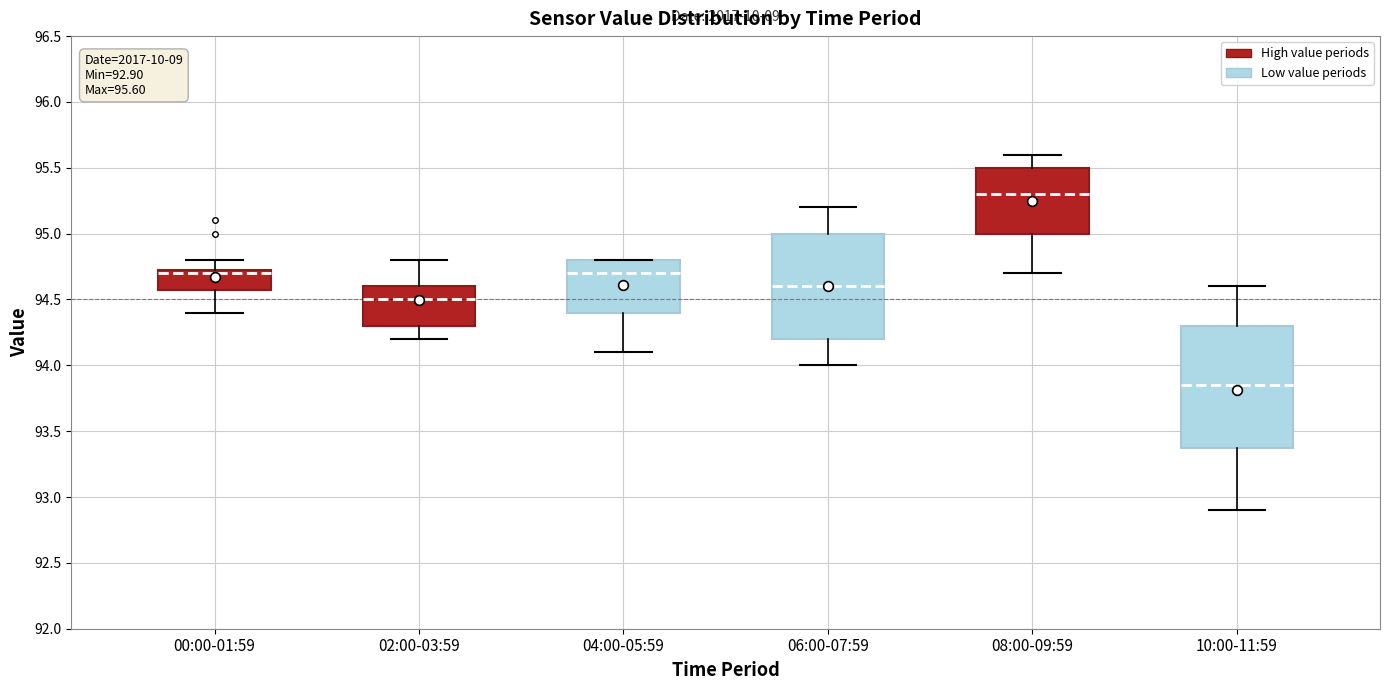

Which box is the tallest, from its lower edge to its upper edge?

10:00-11:59